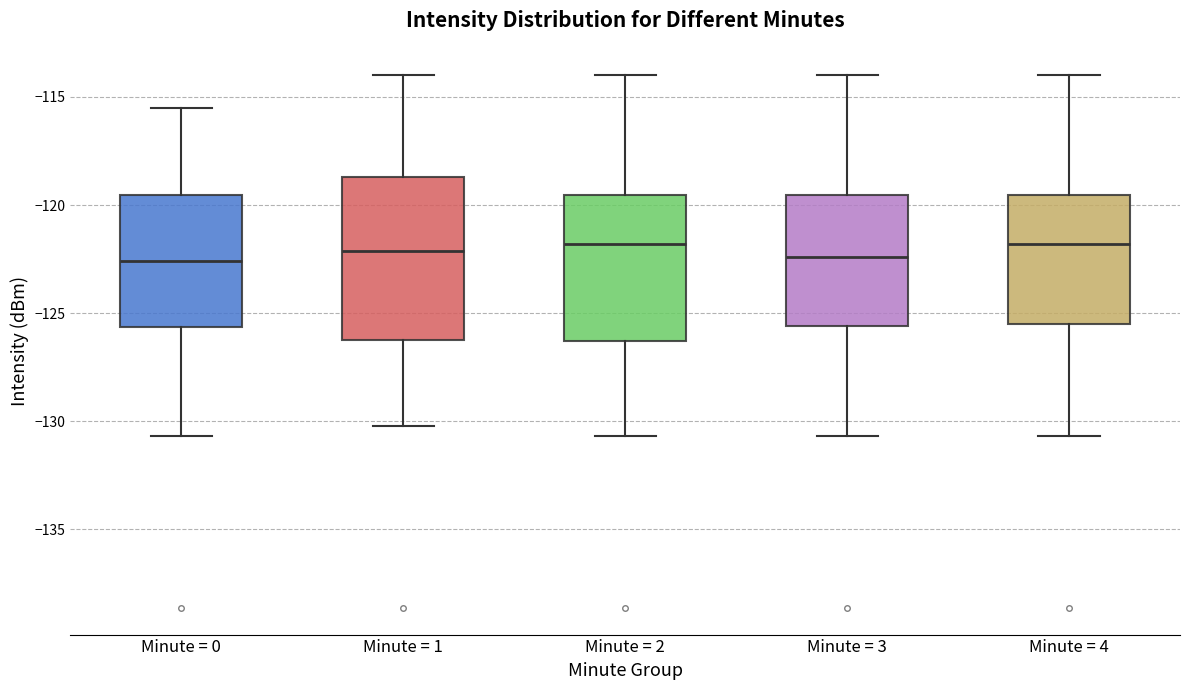

Comparing the boxes themselves (not the whiskers), which one is the tallest?

Minute = 1